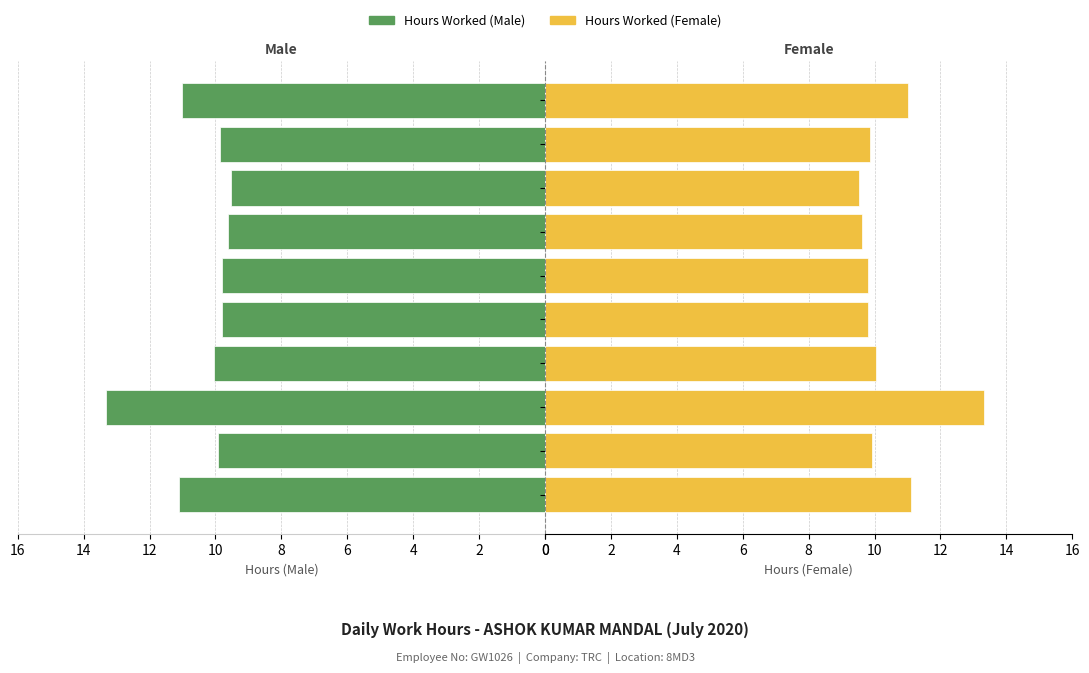

List the series in order of their peak value, highest first.

Hours Worked (Male), Hours Worked (Female)